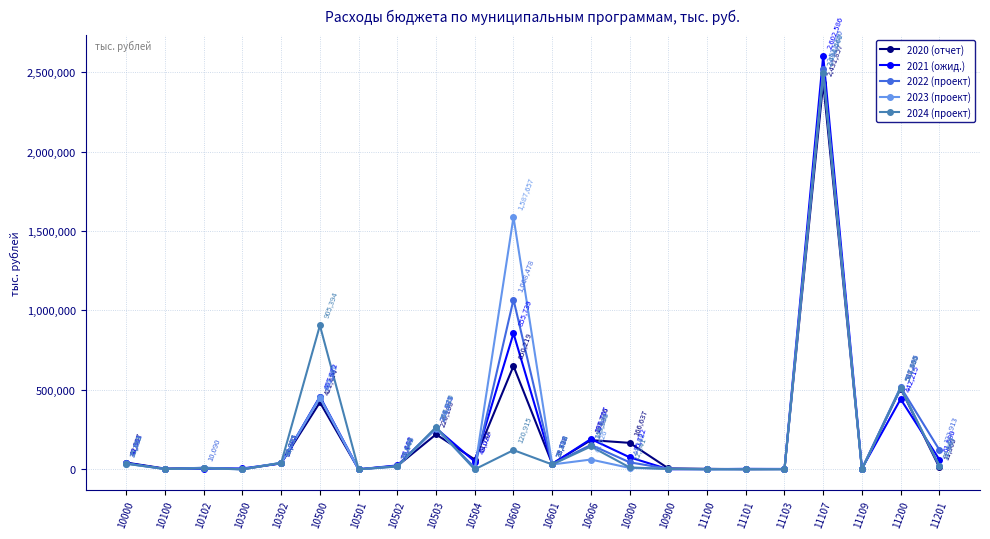

At how many categories does at least one series exceed 1867323?

1